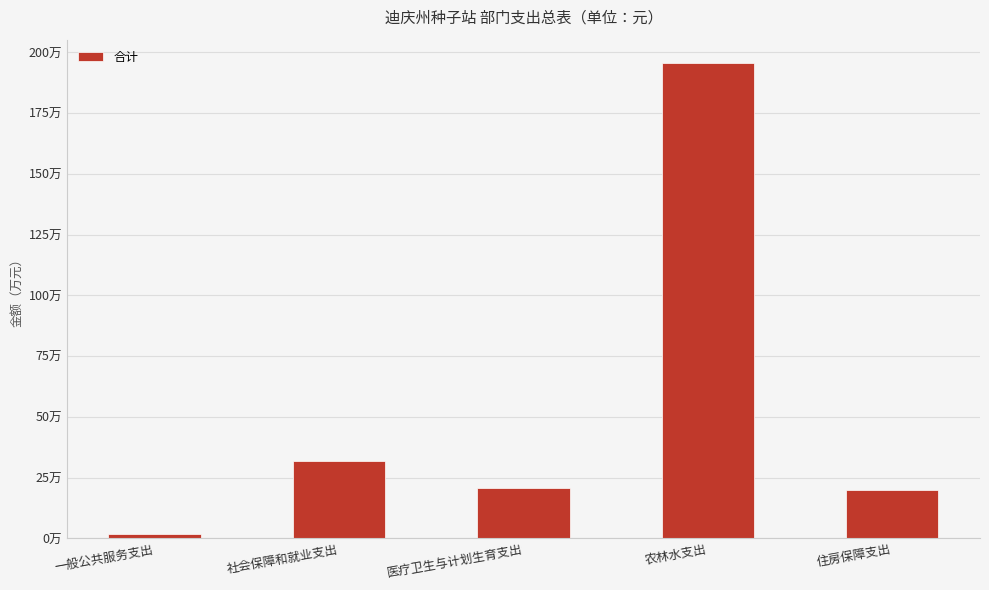

What is the sum of all values?

2698740.5